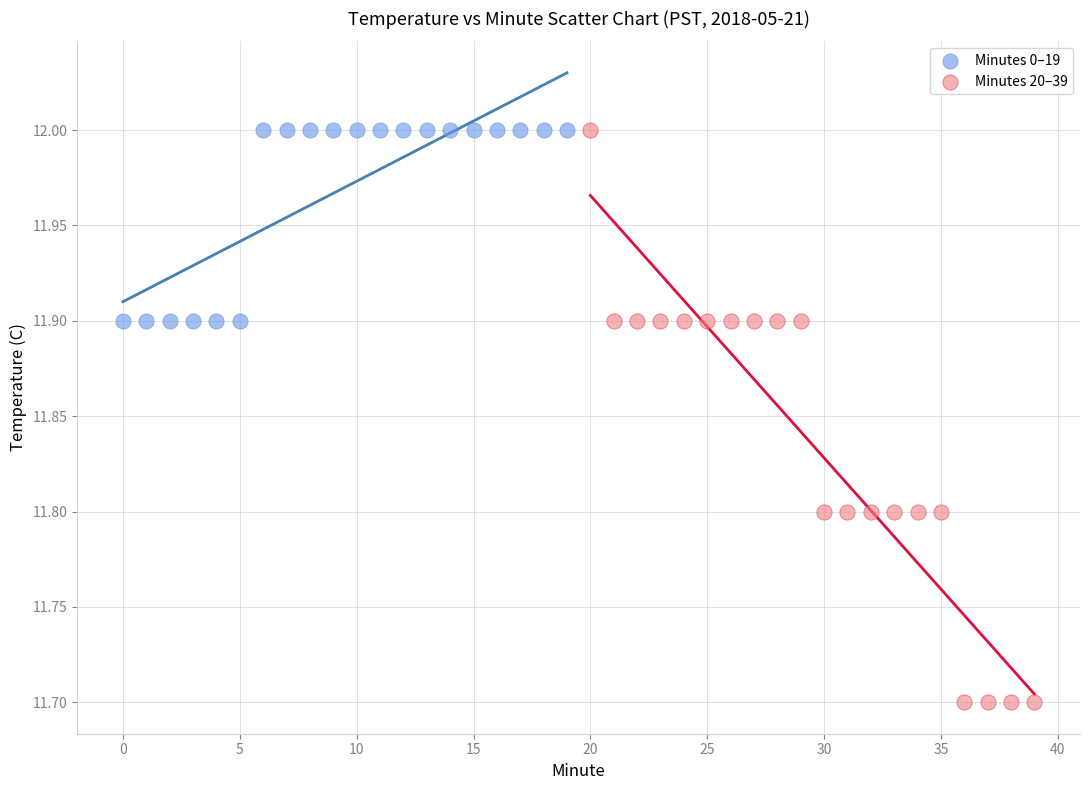

Which series contains the lowest Y value?

Minutes 20–39